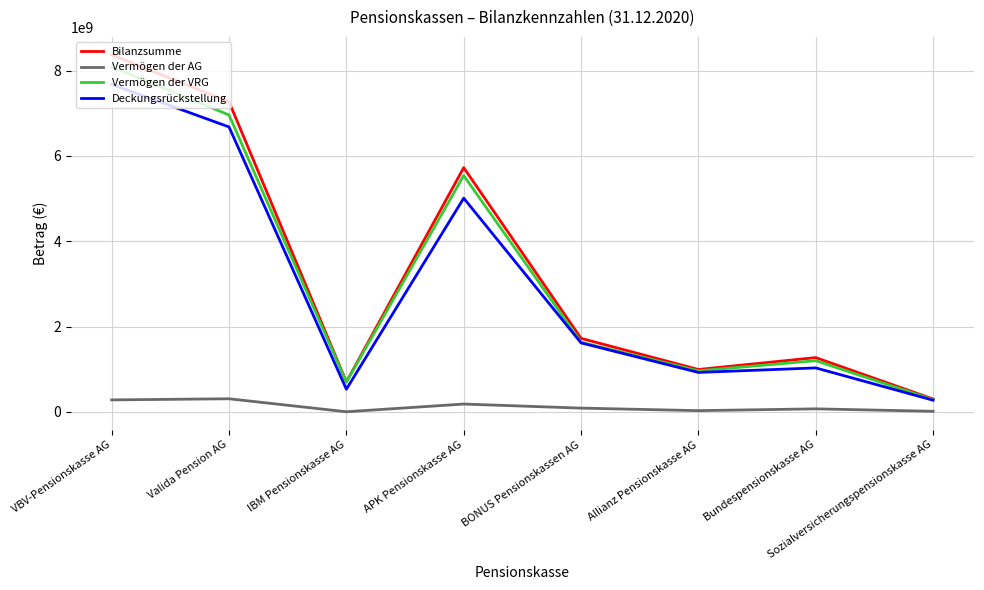

What is the average value of the Vermögen der AG series?

123848813.2